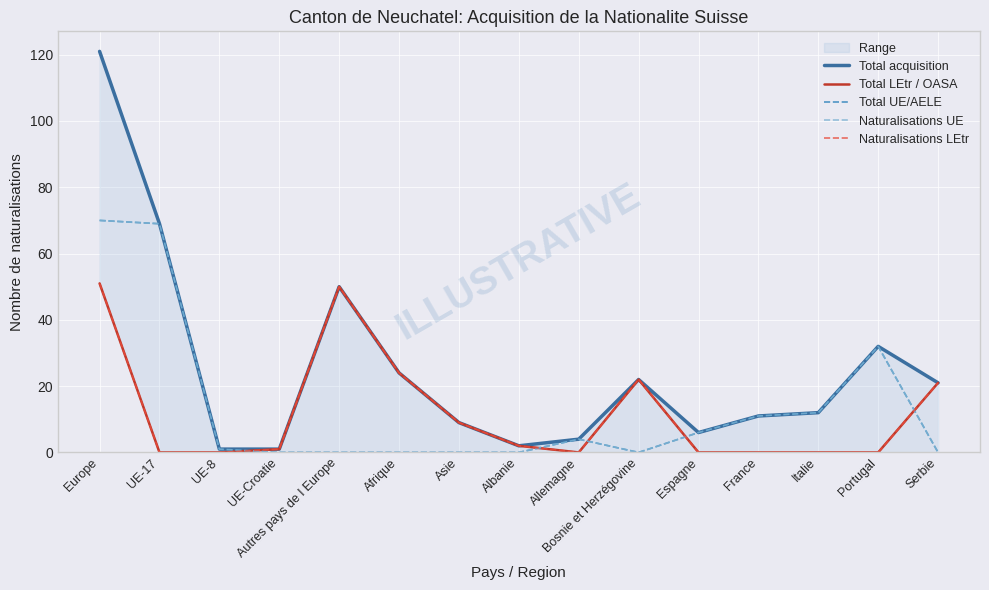

At which category is the sum across all series the highest?

Europe